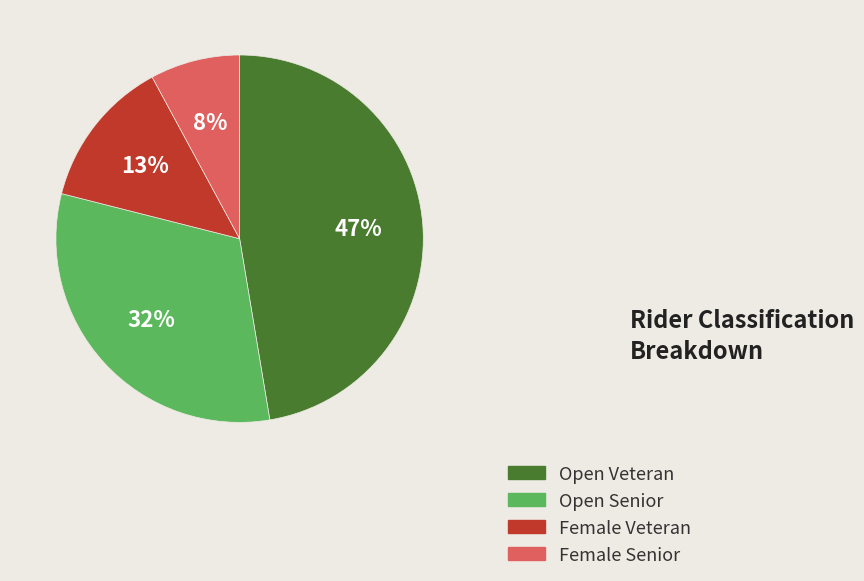

How many slices are in this pie chart?

4